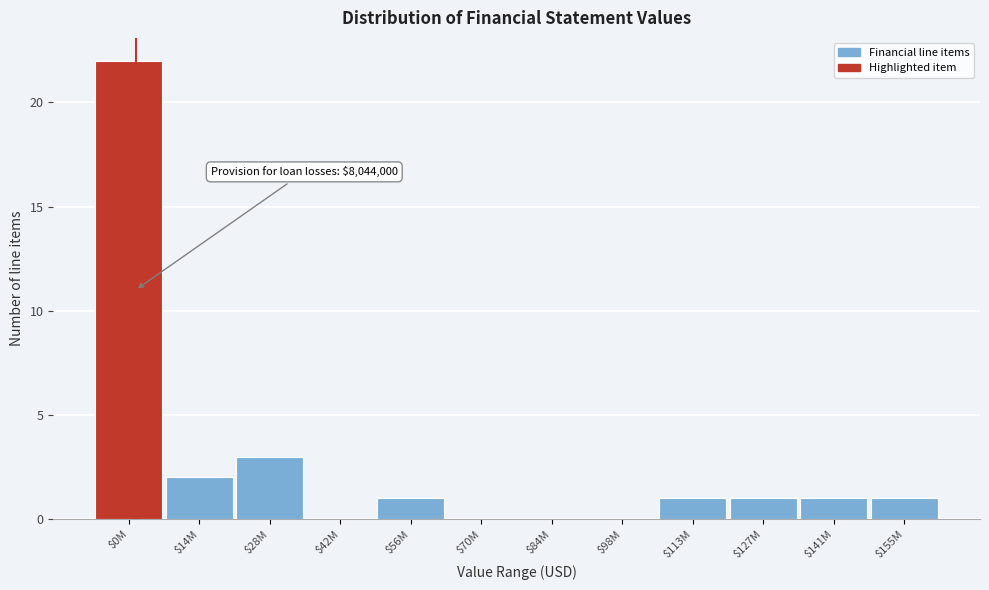

What is the sum of all values?

32